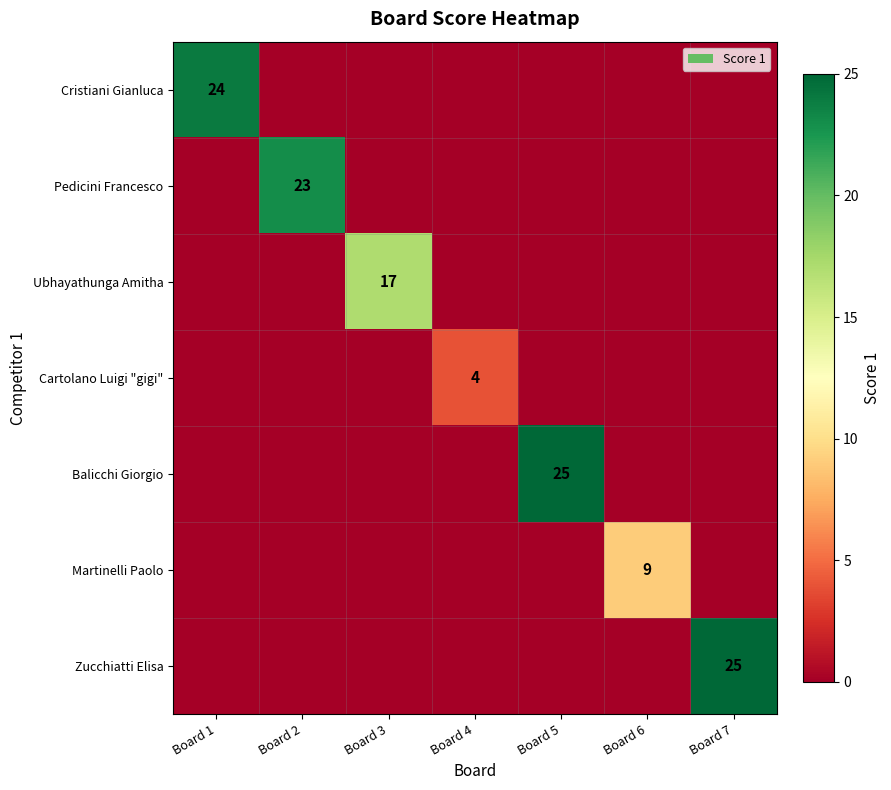

Which has a higher value, Board 3 or Board 2?

Board 3